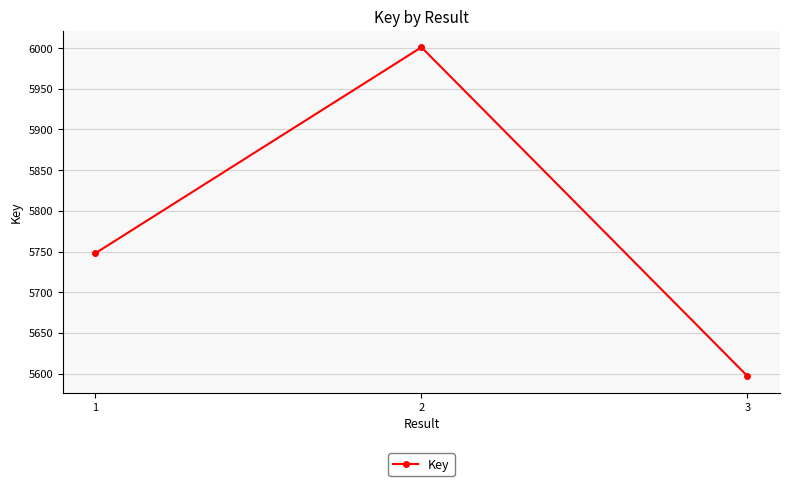

What is the value of the 2nd point from the left?

6001